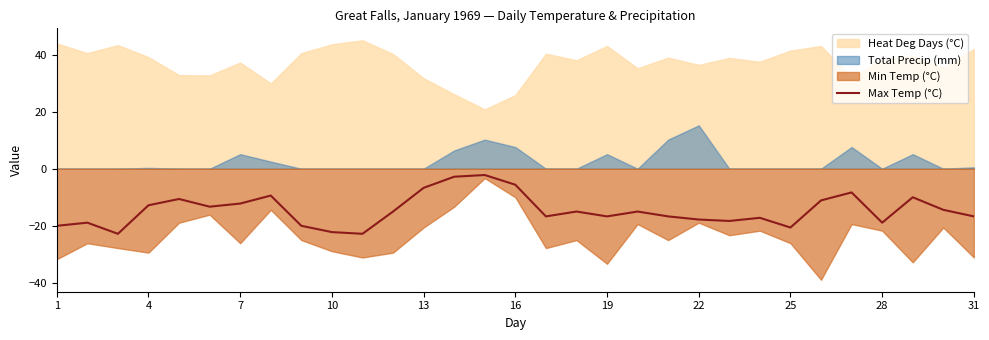

How many points are lower than both their immediate neighbors (excluding endpoints)?

8